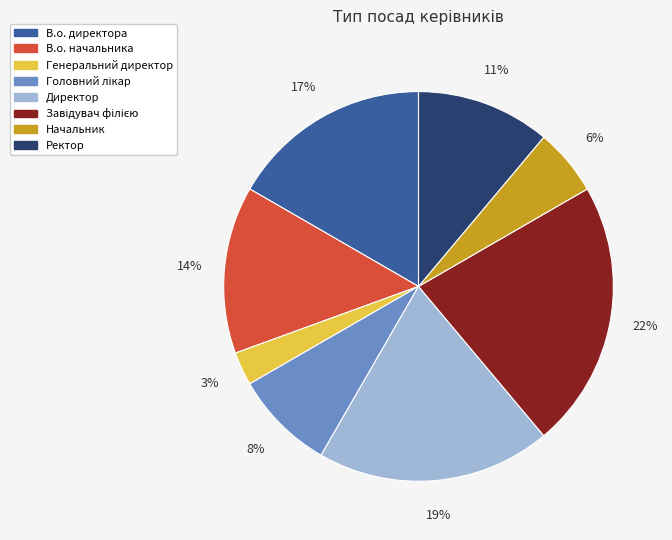

Which has a higher value, В.о. начальника or Начальник?

В.о. начальника